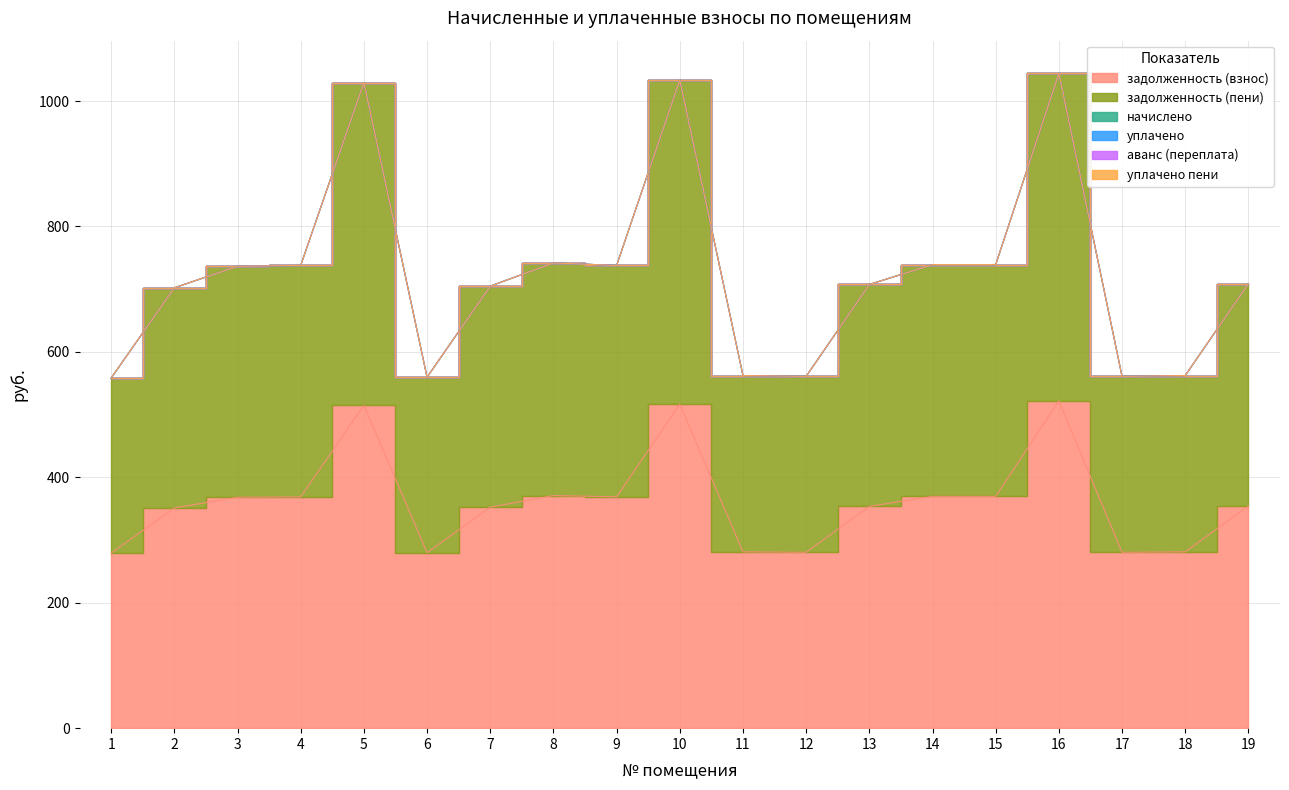

True or false: уплачено пени and аванс (переплата) intersect in this chart.

False